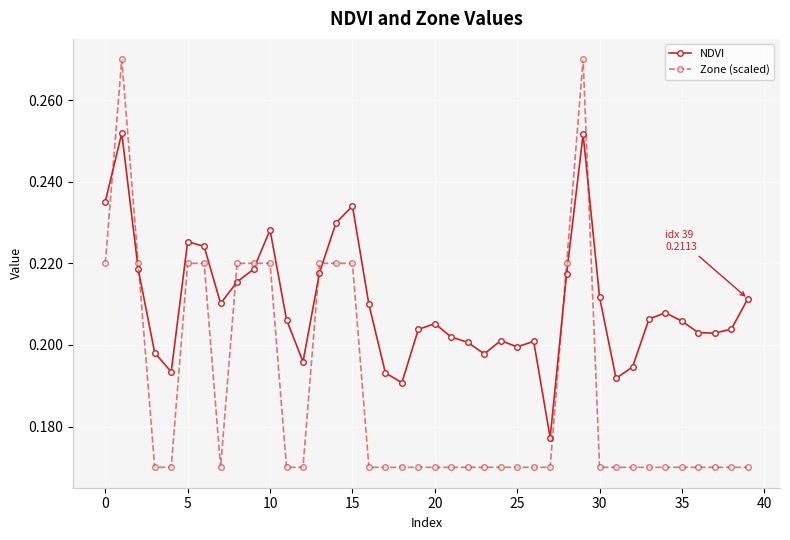

How many intersections are there between Zone (scaled) and NDVI?

8